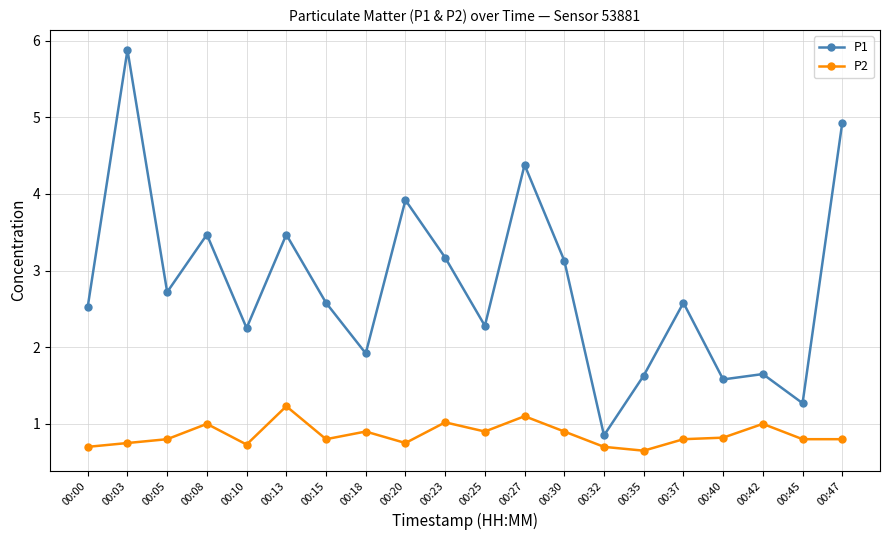

True or false: P2 and P1 intersect in this chart.

False